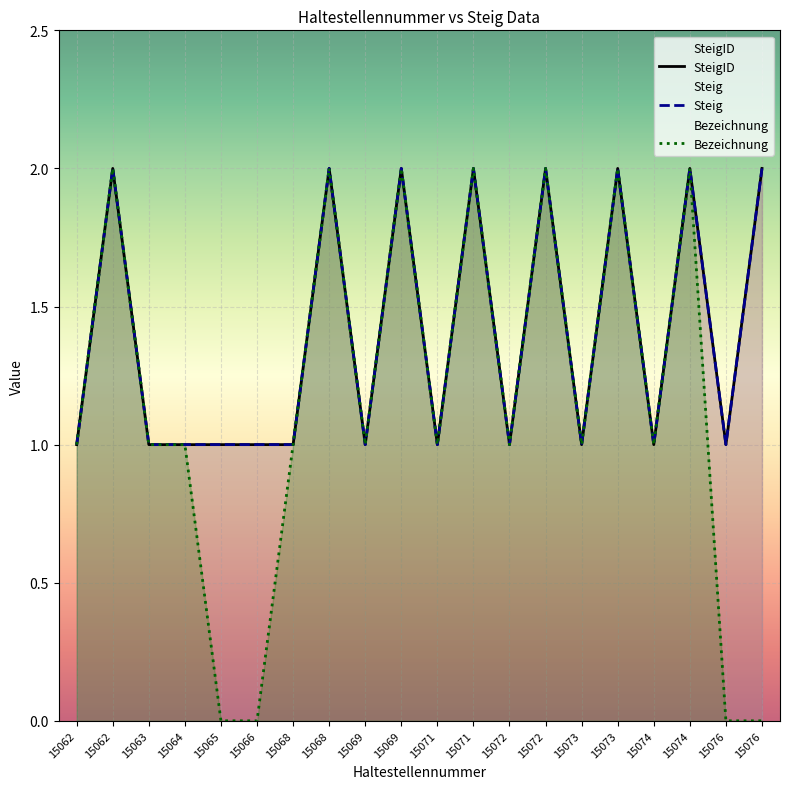

How many interior local valleys does the SteigID series have?

6